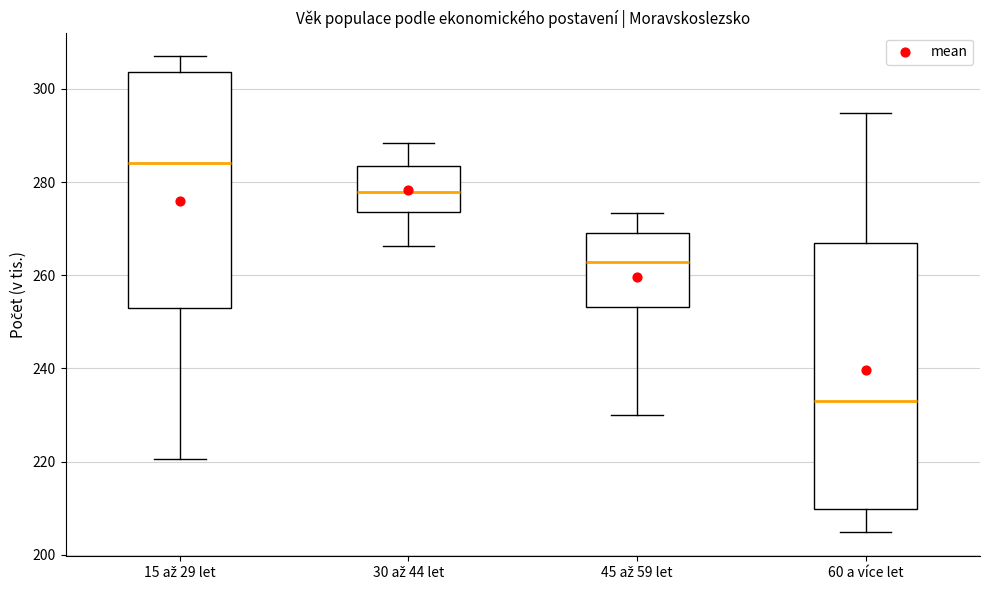

Which box has the lowest median line?

60 a více let